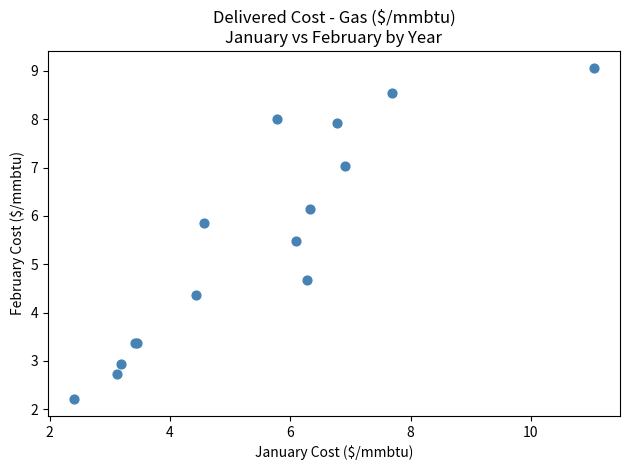

What Y value in the scatter plot is closest to 5?

4.7